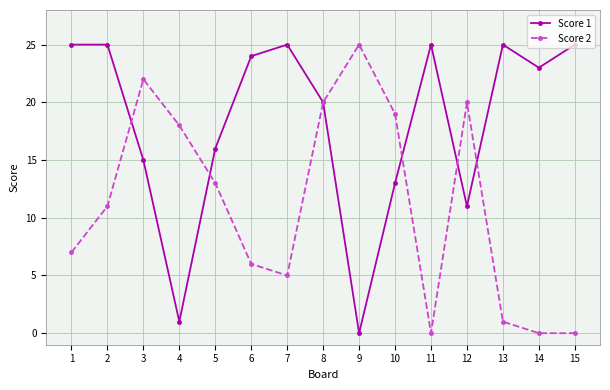

After their last crossing, which series has the higher values: Score 2 or Score 1?

Score 1